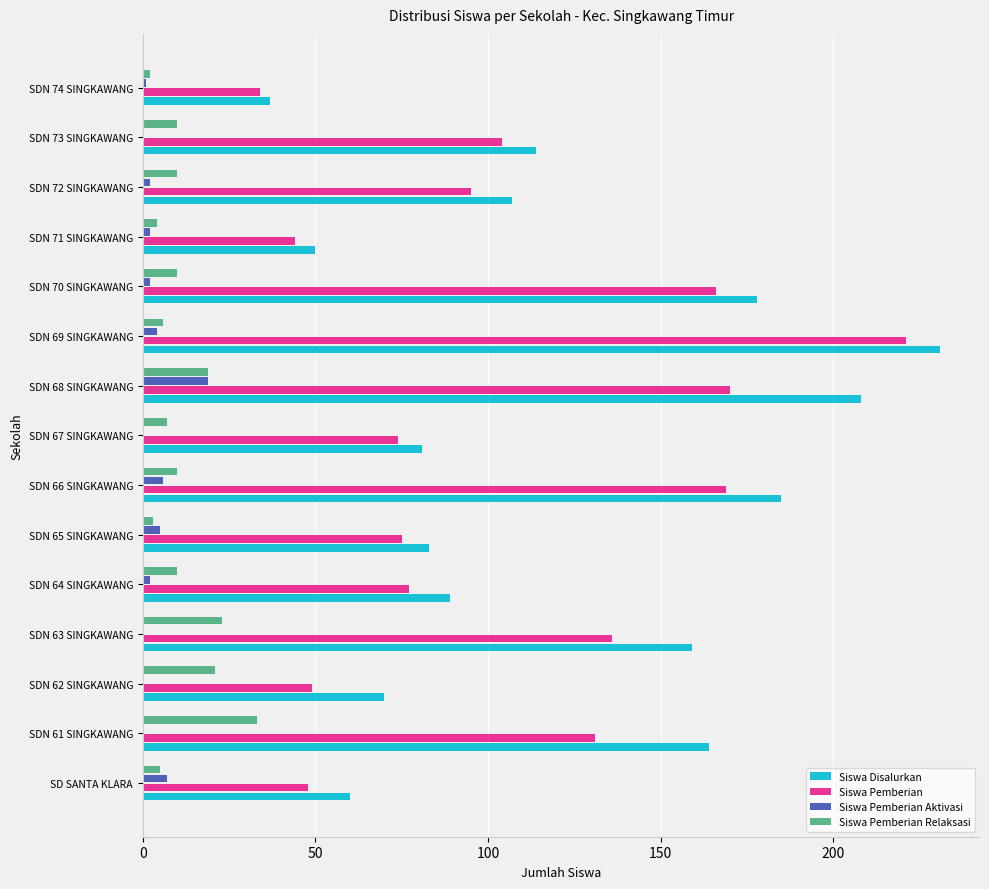

Is the value of Siswa Pemberian at SDN 73 SINGKAWANG greater than the value of Siswa Disalurkan at SDN 67 SINGKAWANG?

Yes